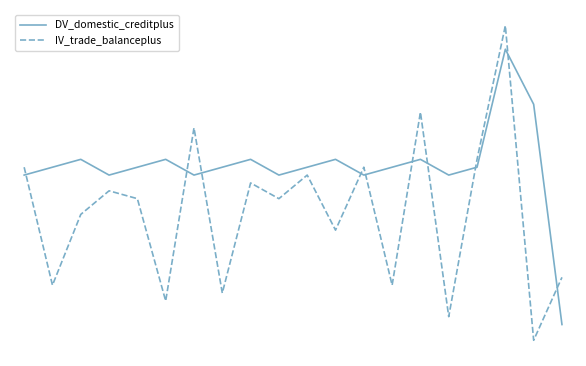

What are all the series names shown in the legend?

DV_domestic_creditplus, IV_trade_balanceplus